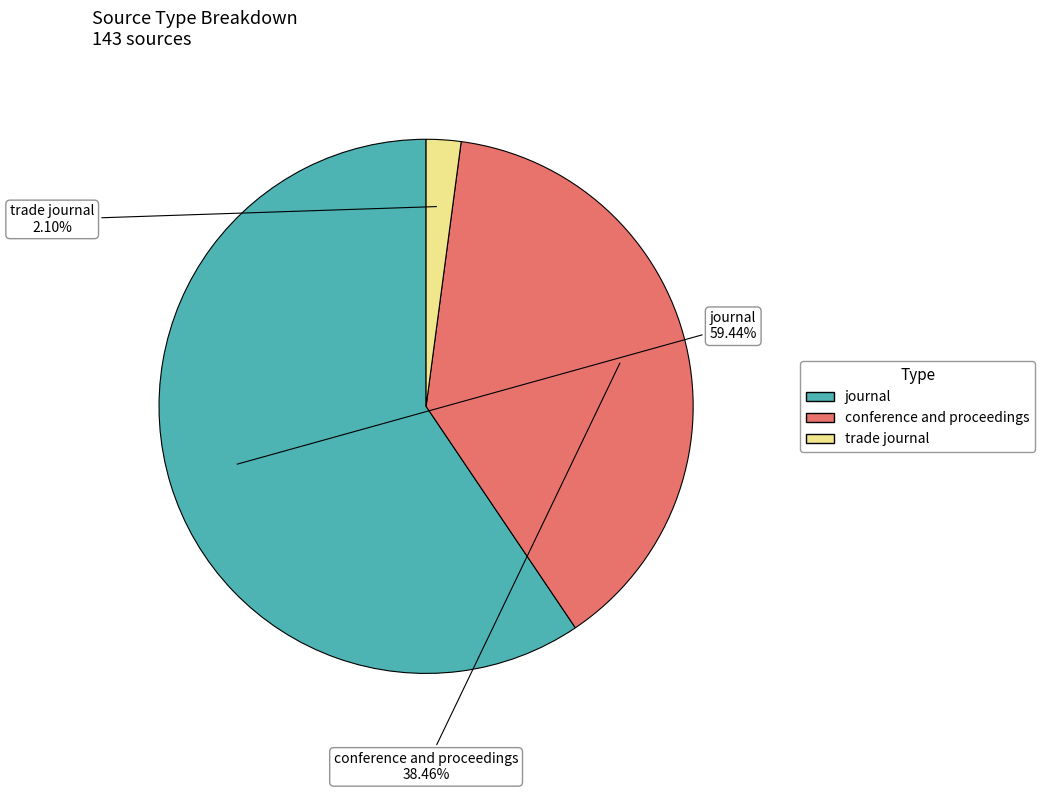

How many segments does this pie chart have?

3